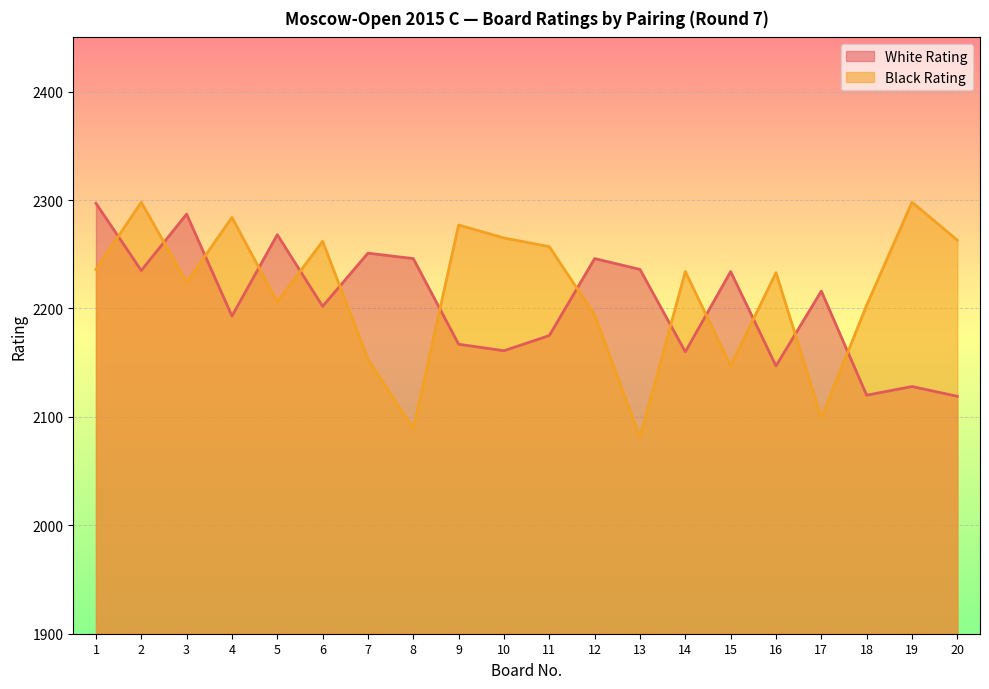

True or false: Black Rating and White Rating intersect in this chart.

True